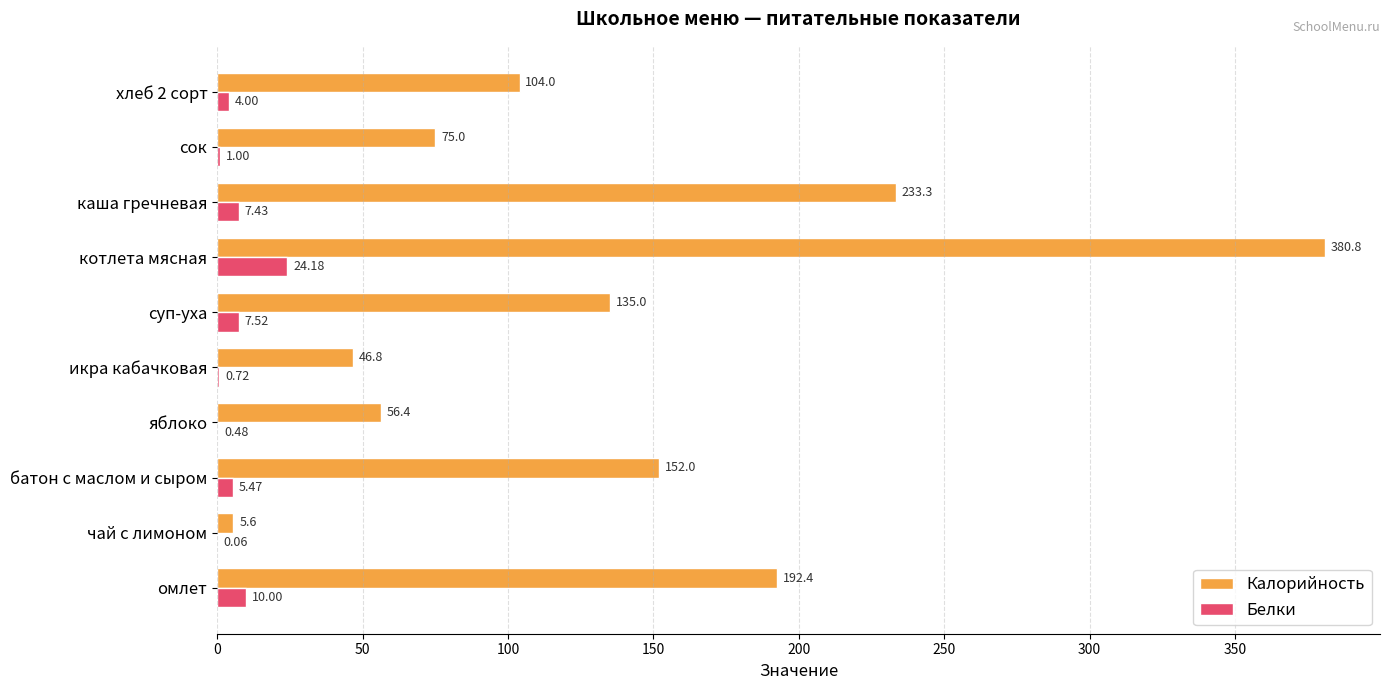

Count the number of data series in this chart.

2